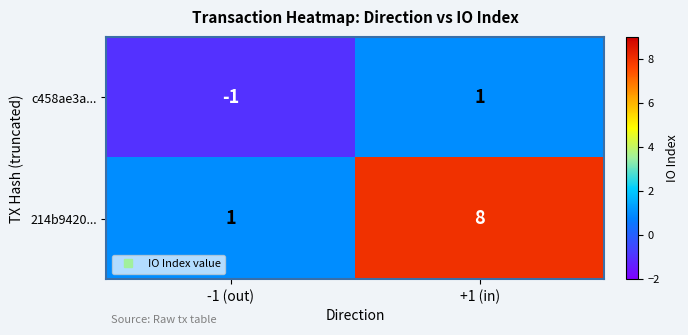

Is it true that c458ae3a... equals -1 at -1 (out)?

True